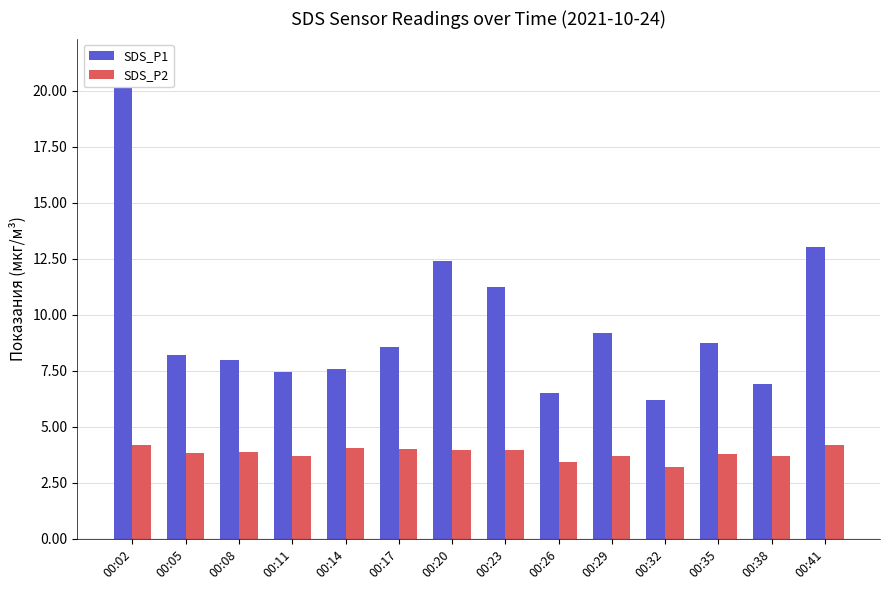

How many bars are there in total?

28